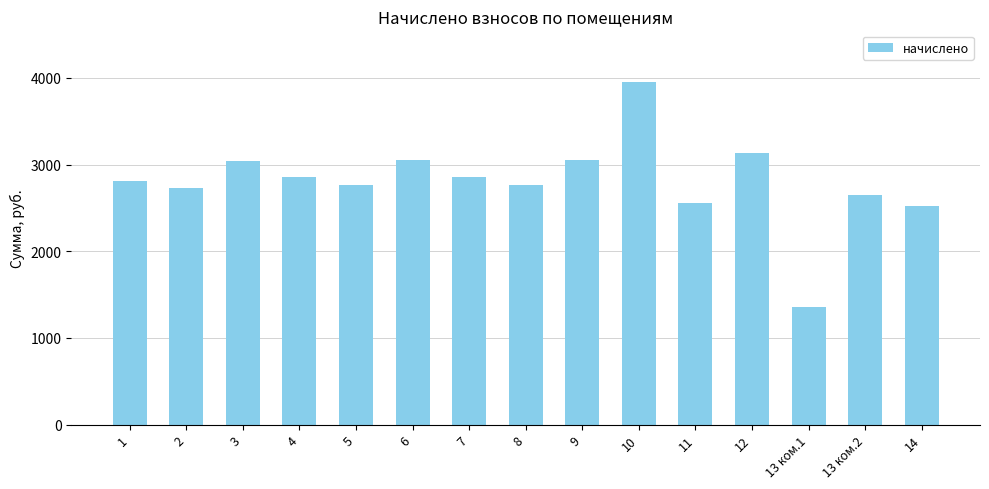

How many bars are there in total?

15